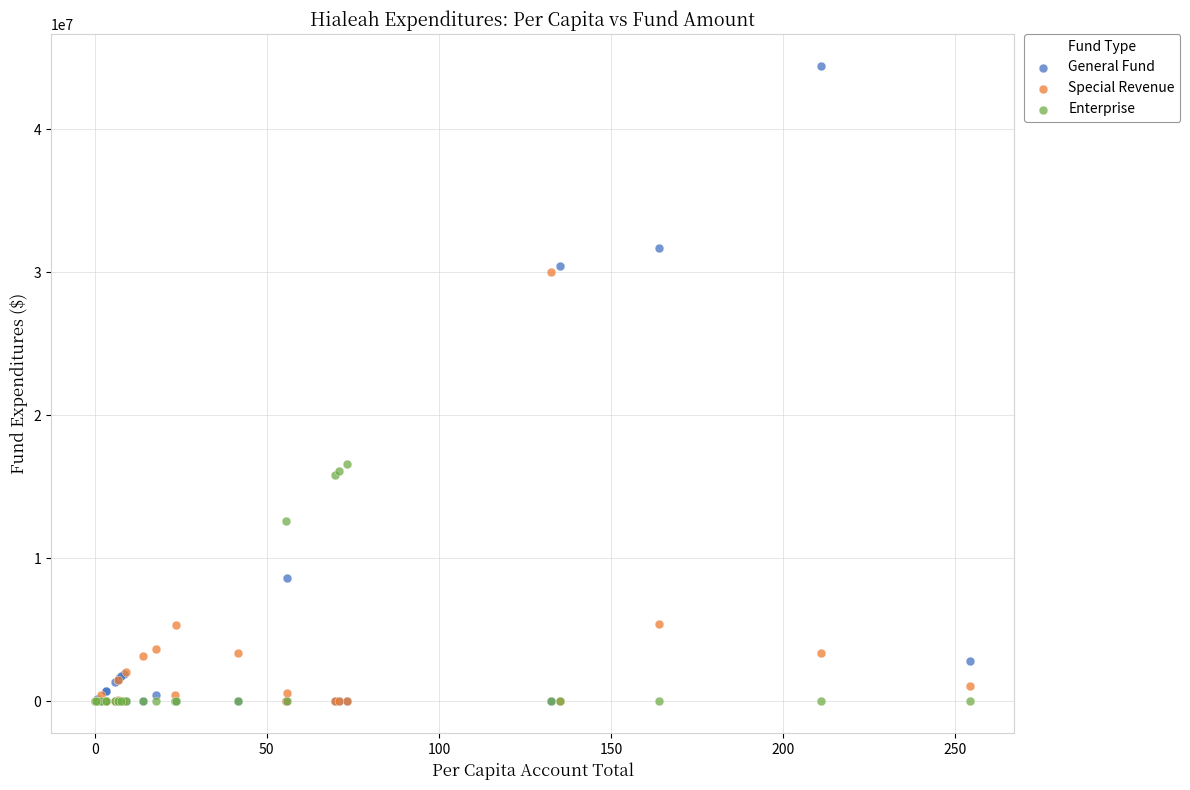

In the General Fund series, what Y value is closest to 22227322?

30453289